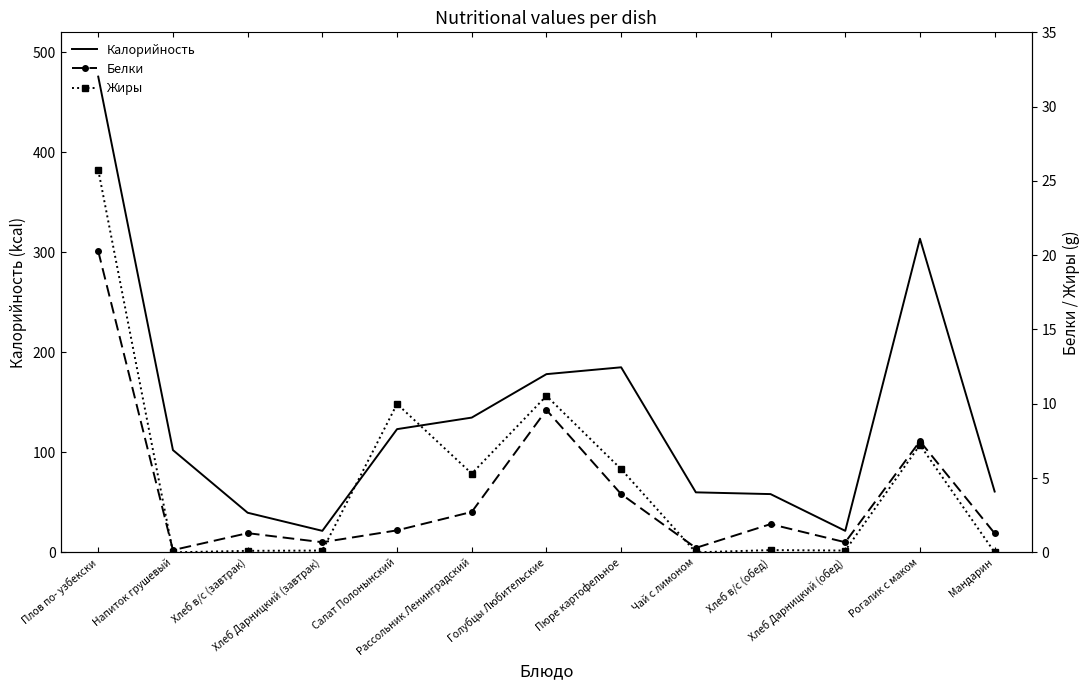

Between Голубцы Любительские and Хлеб в/с (обед), which series saw the biggest shift?

Калорийность